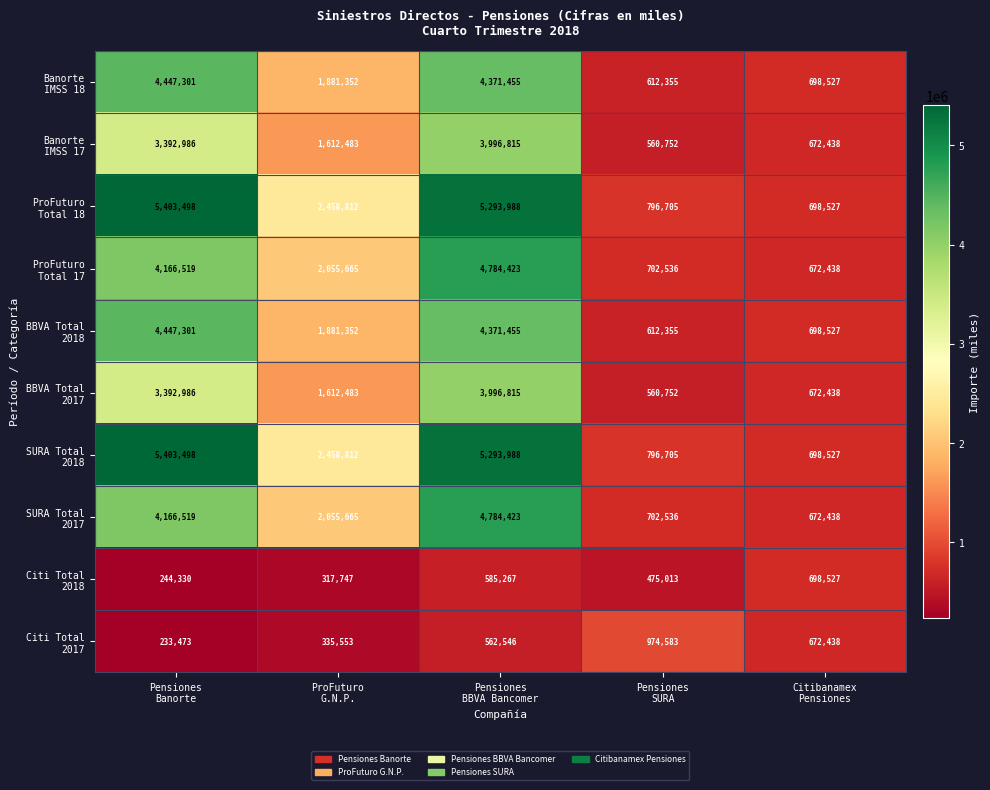

What is the maximum value shown in the chart?

5403498